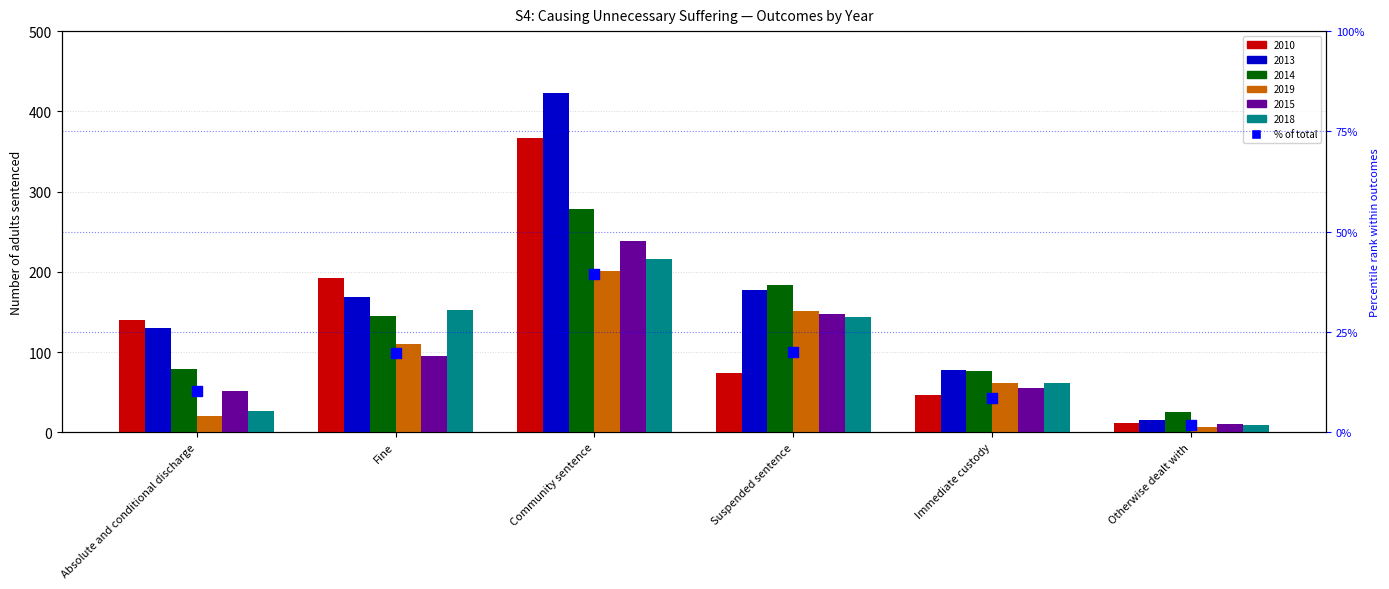

Between Suspended sentence and Fine, which is larger?

Suspended sentence